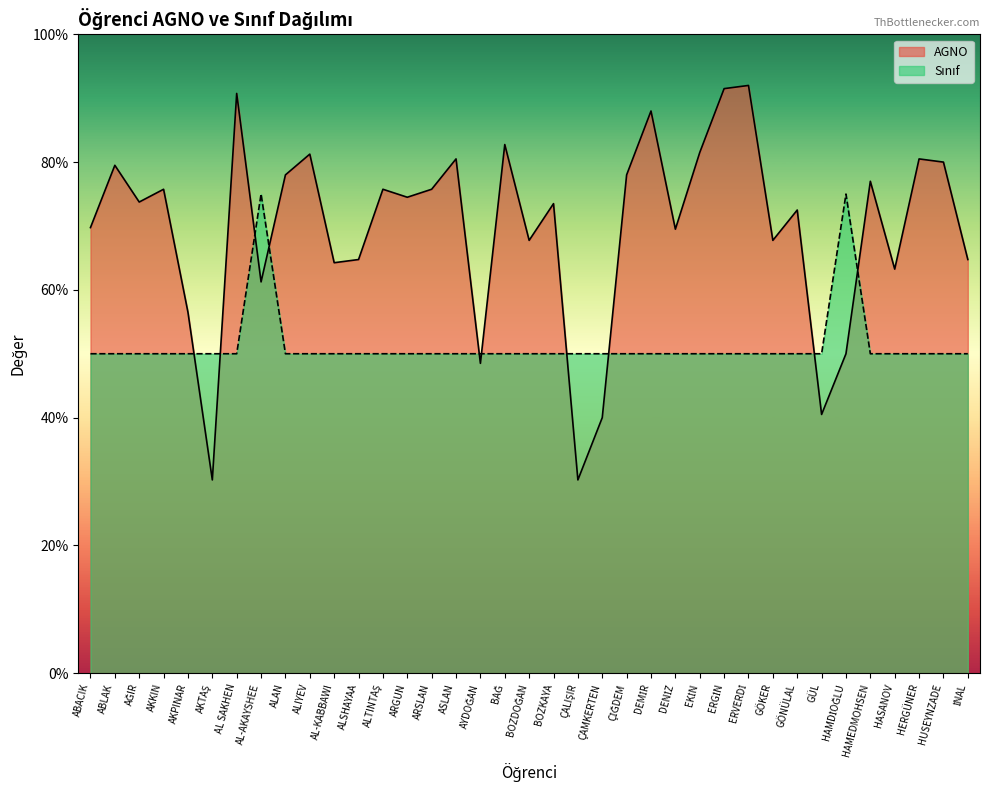

What is the minimum value shown in the chart?

30.2